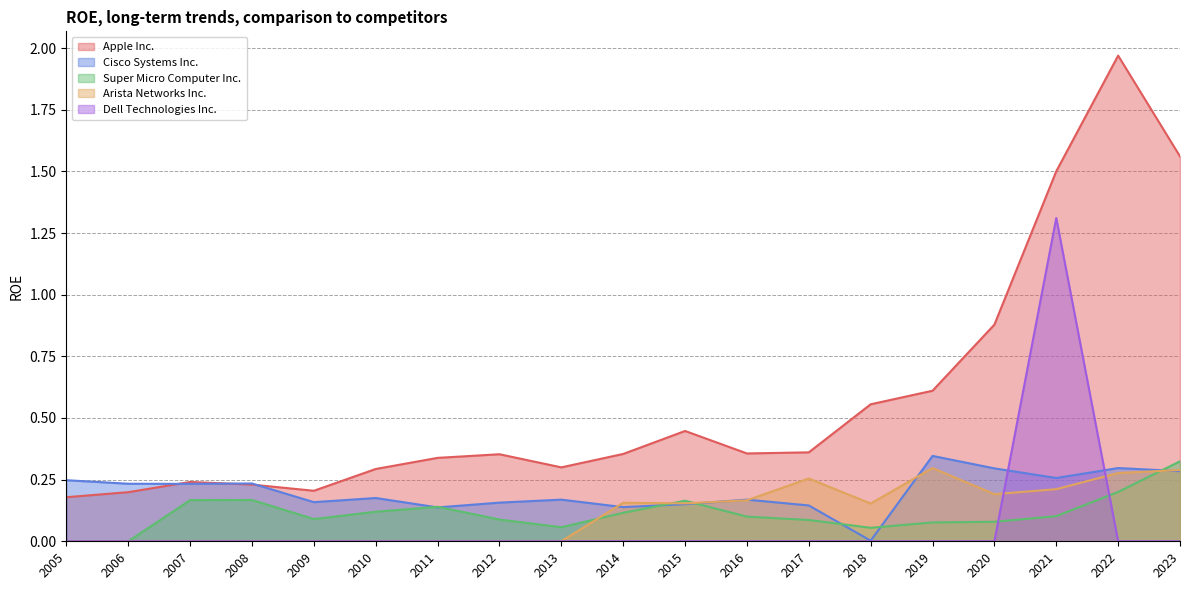

Is it true that Super Micro Computer Inc. equals 0.0 at 2012?

False